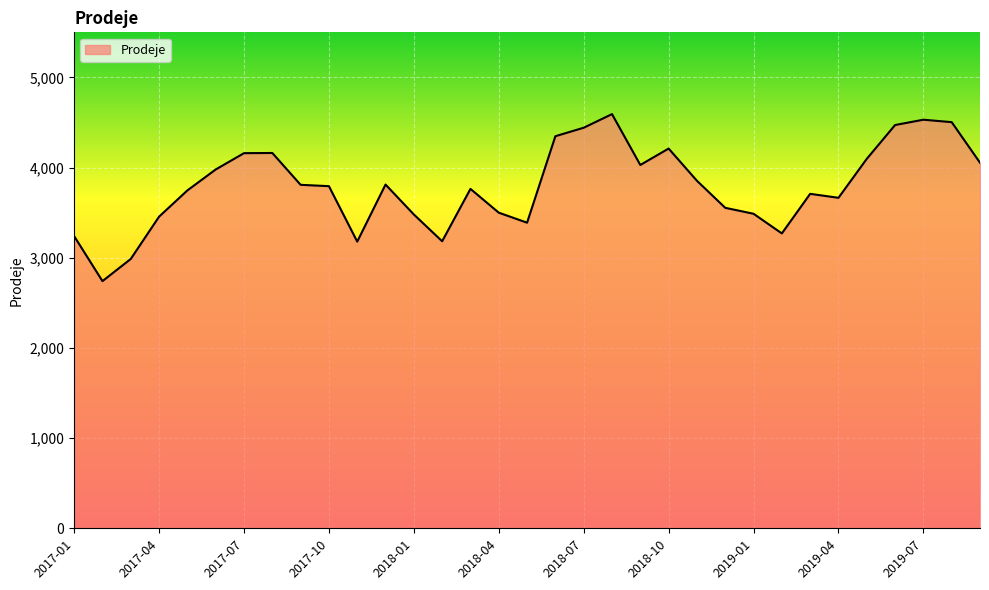

What is the difference between the maximum and minimum values?

1852